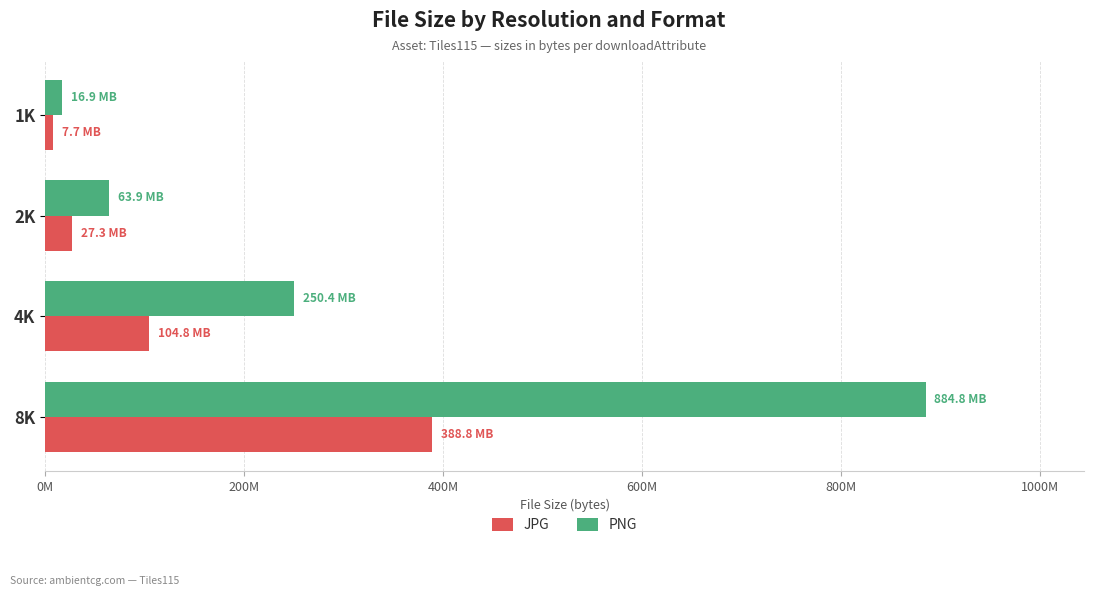

What is the value of the PNG bar at the 3rd from the left?

250382947